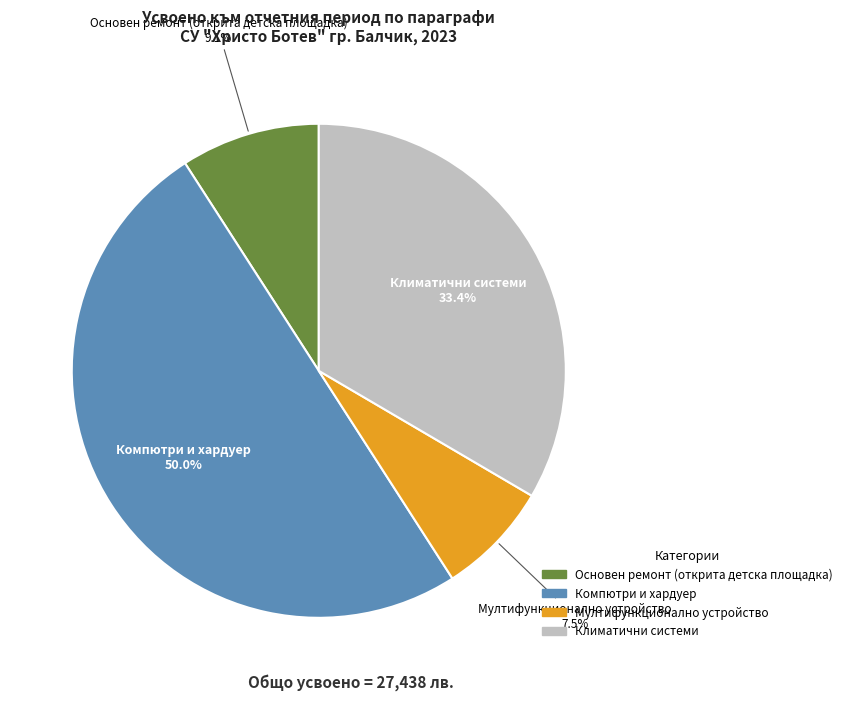

Which category has the biggest portion of the pie?

Компютри и хардуер